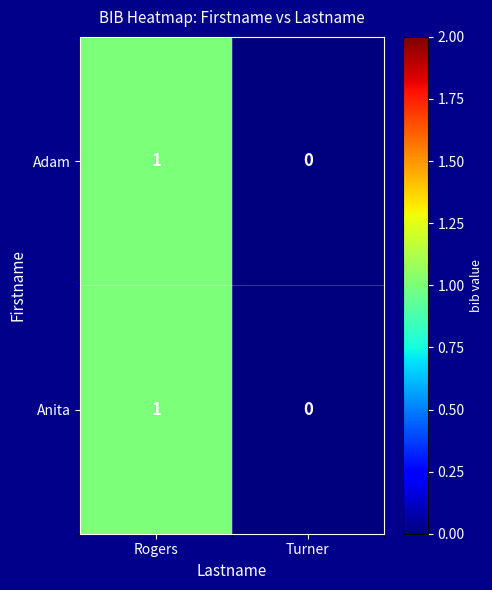

Count the number of data series in this chart.

2